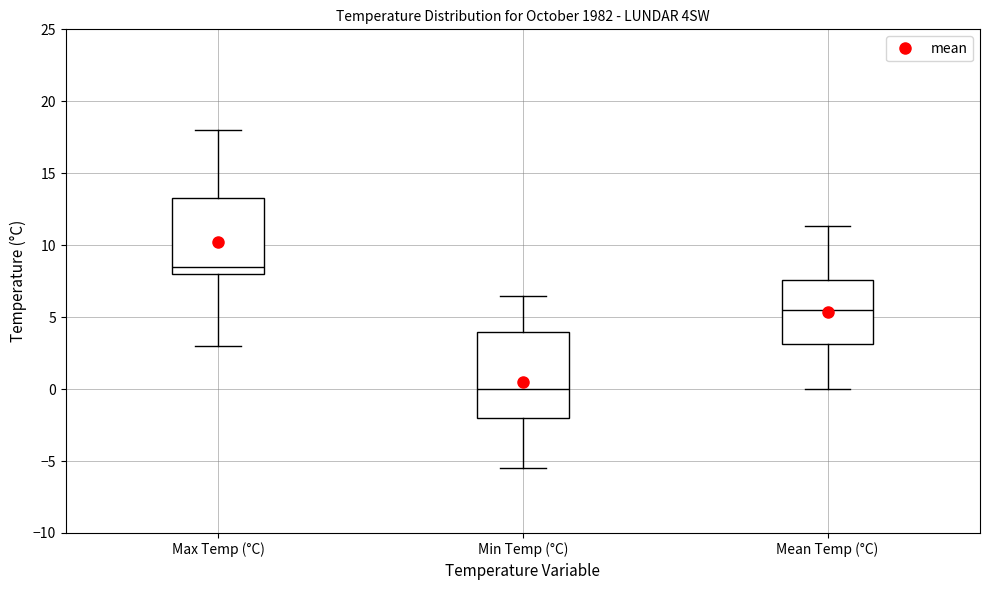

Which box's median line is the lowest?

Min Temp (°C)